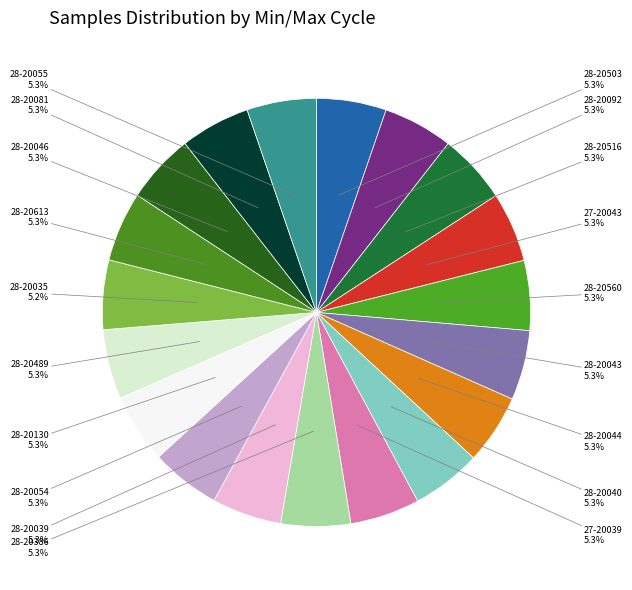

Is there a majority slice in this chart?

No